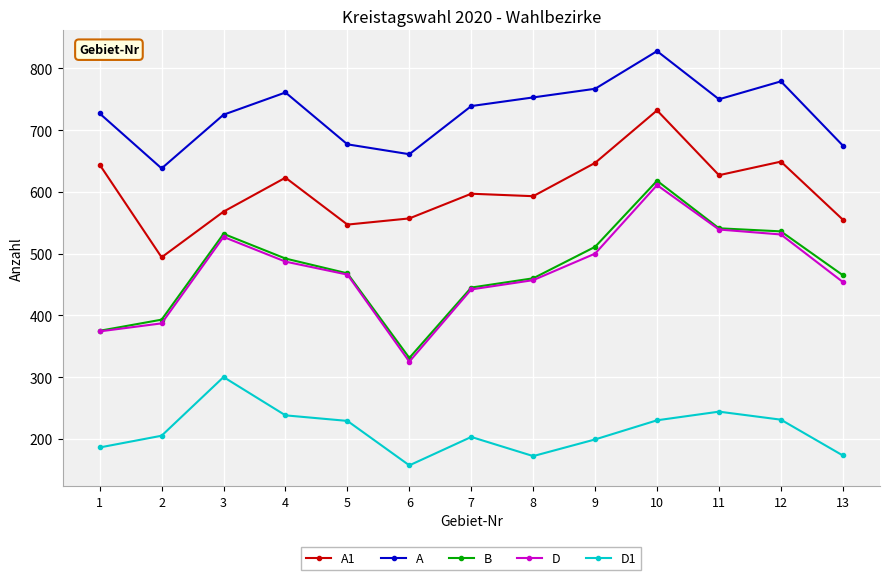

The value of A at 1 is 727. True or false?

True